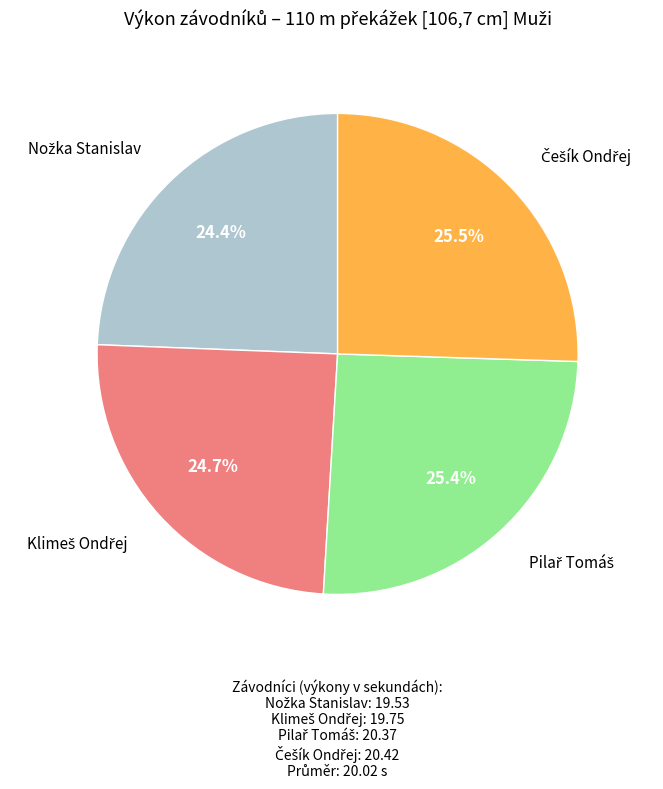

Does any single category account for the majority?

No